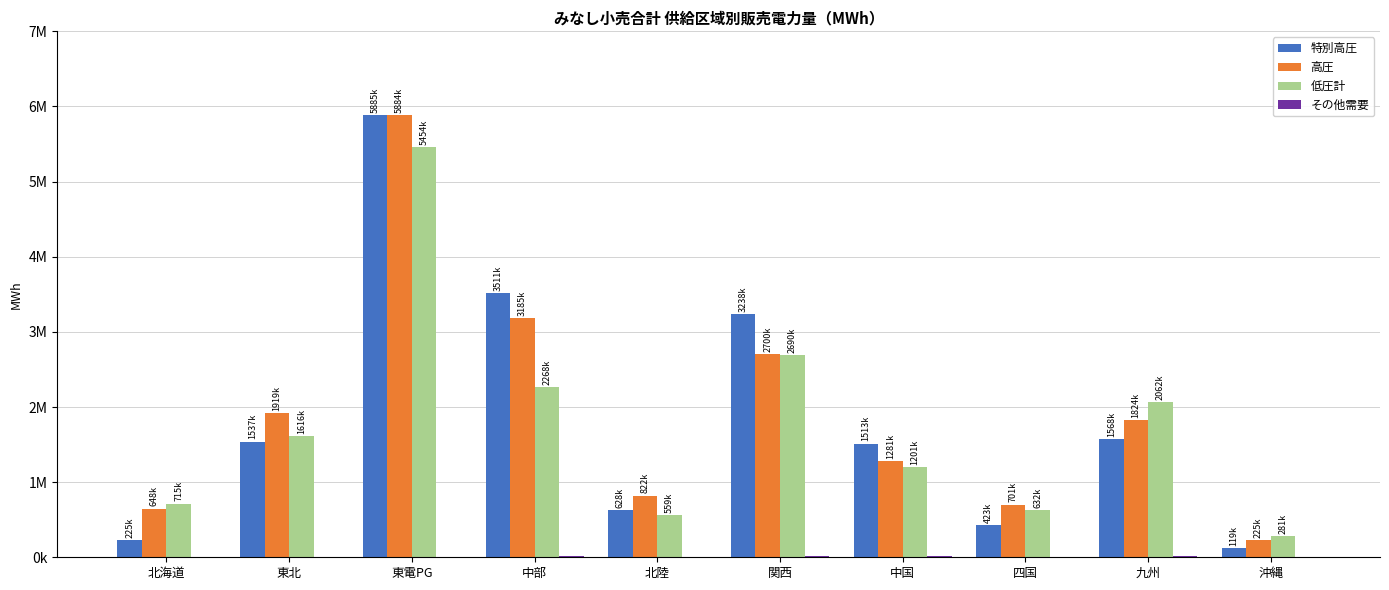

List the labels in order of 特別高圧 value, largest first.

東電PG, 中部, 関西, 九州, 東北, 中国, 北陸, 四国, 北海道, 沖縄